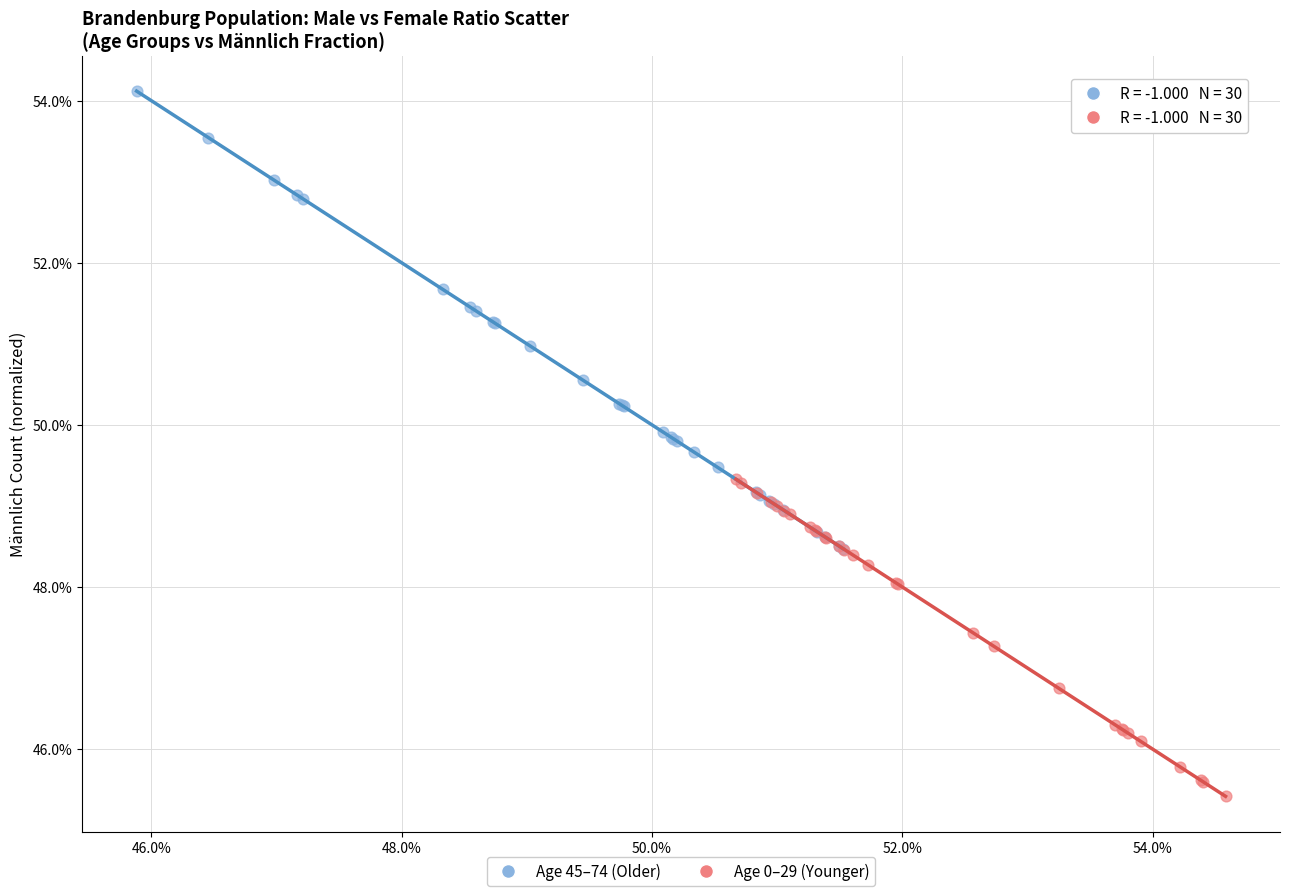

Which series contains the highest Y value?

Age 45–74 (Older)